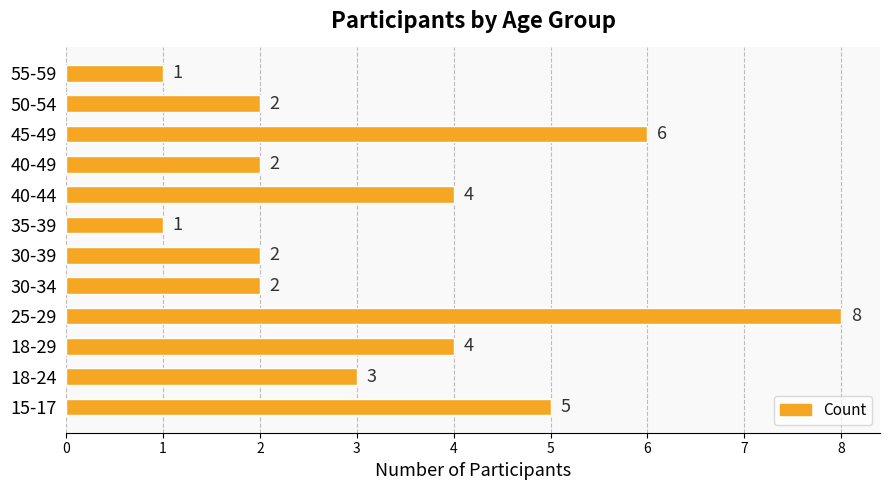

What is the sum of all values?

40